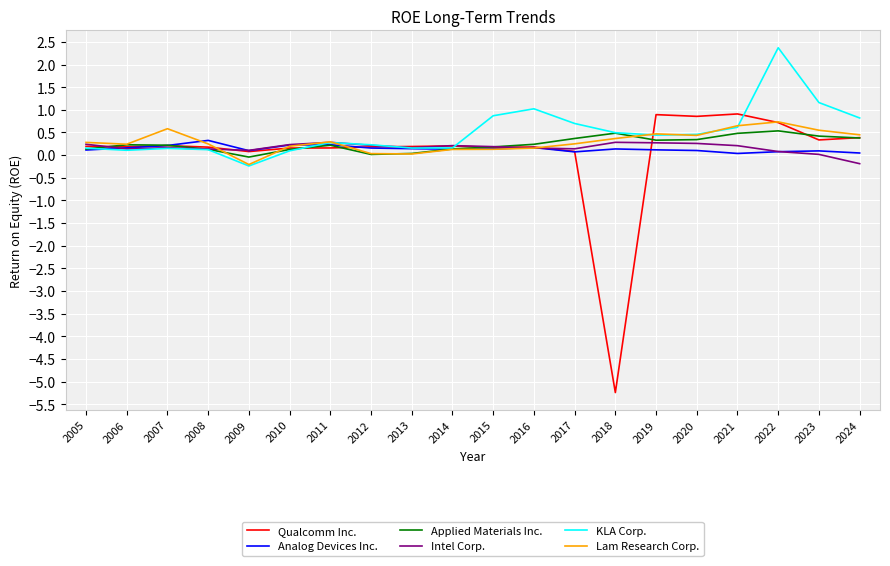

What is the minimum value shown in the chart?

-5.2